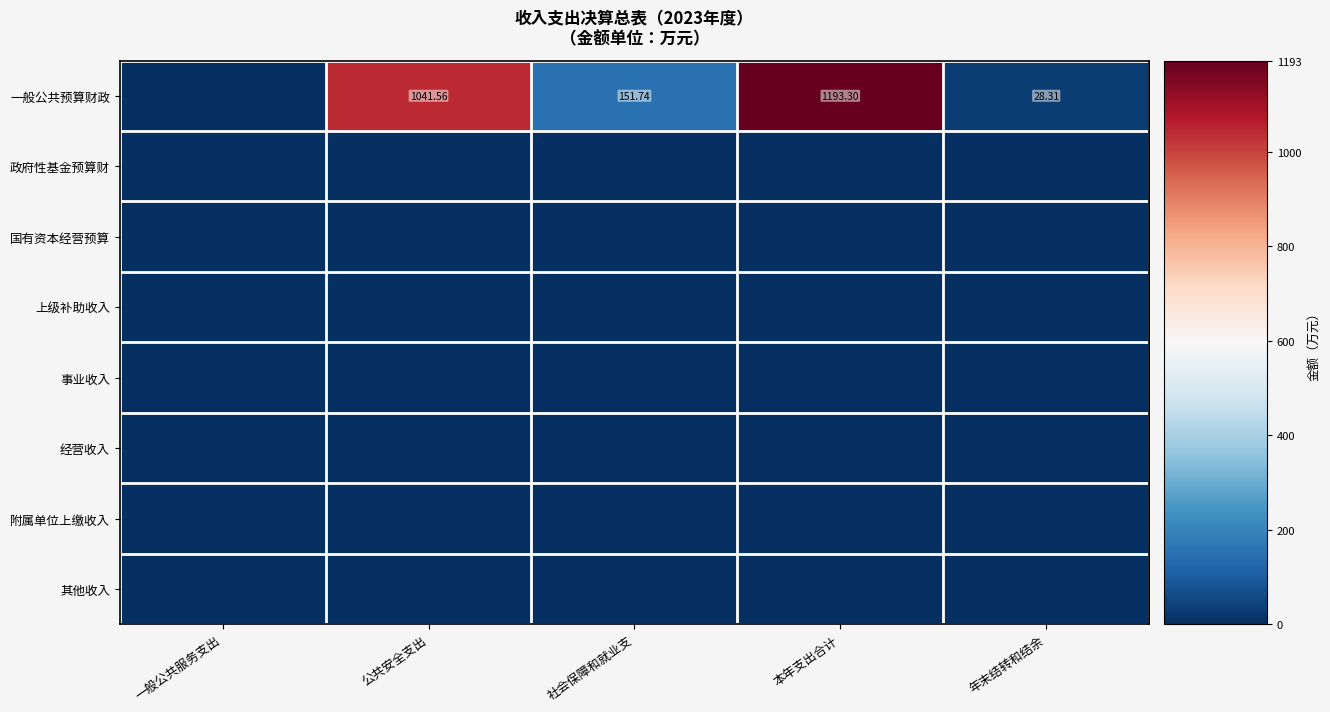

What is the difference between the highest and lowest values at 公共安全支出?

1041.6